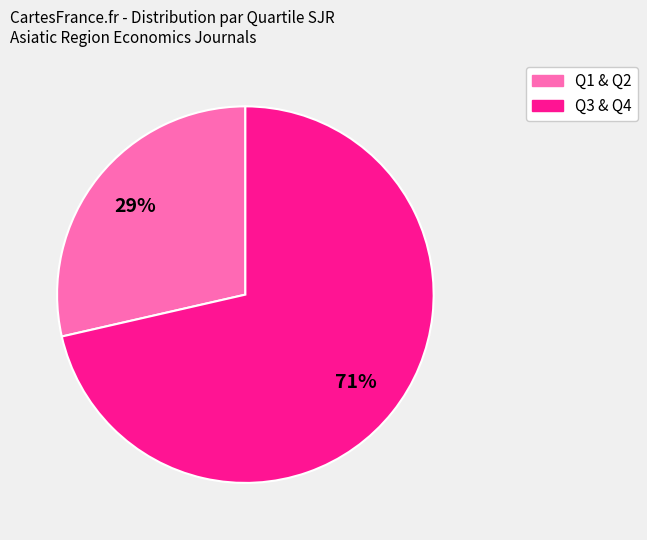

What is the largest slice in the pie chart?

Q3 & Q4